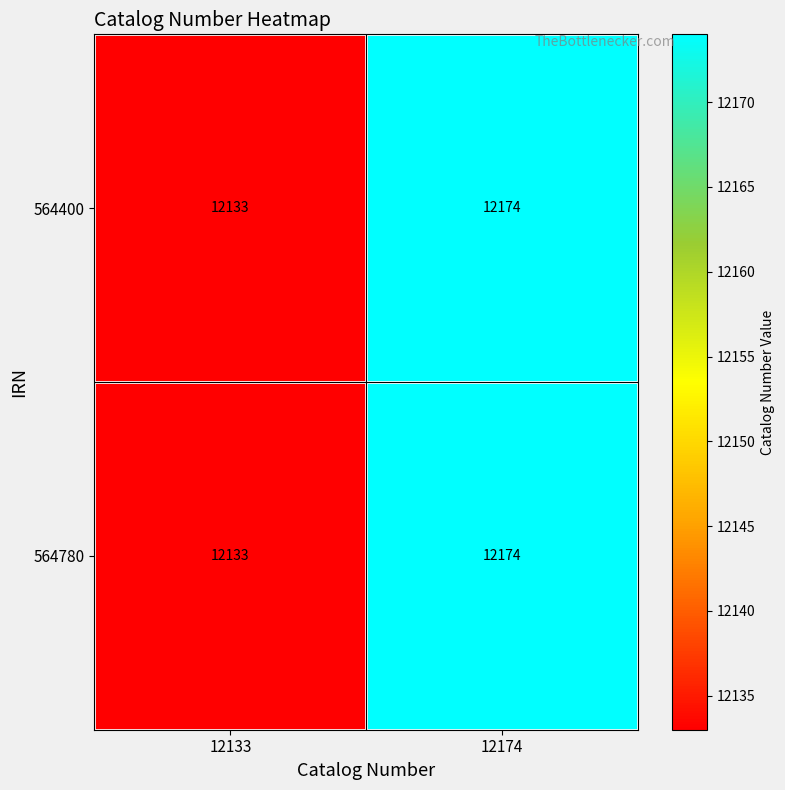

At which category is the sum across all series the highest?

12174